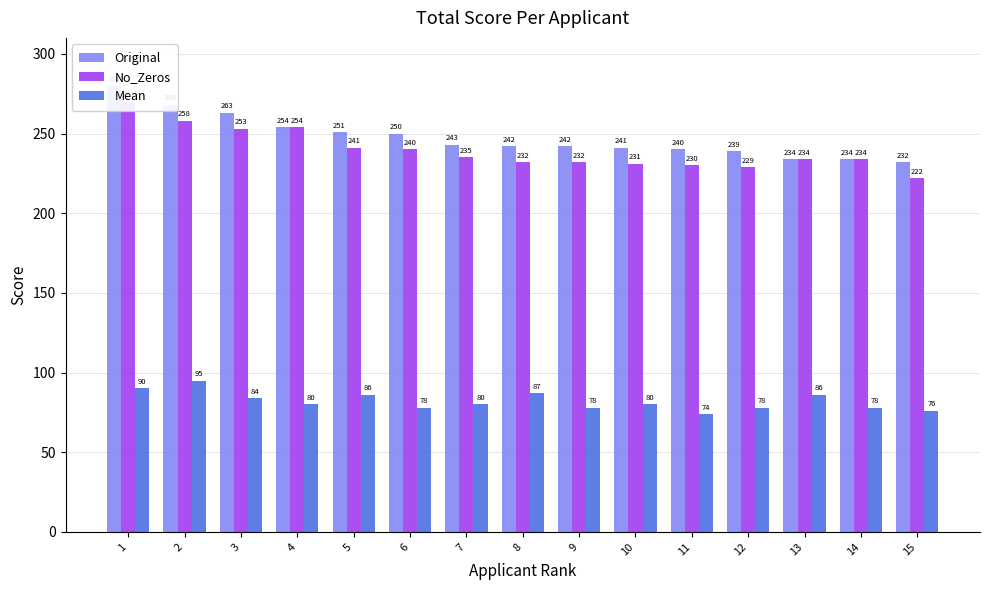

True or false: Mean has a value of 80 at 4.

True